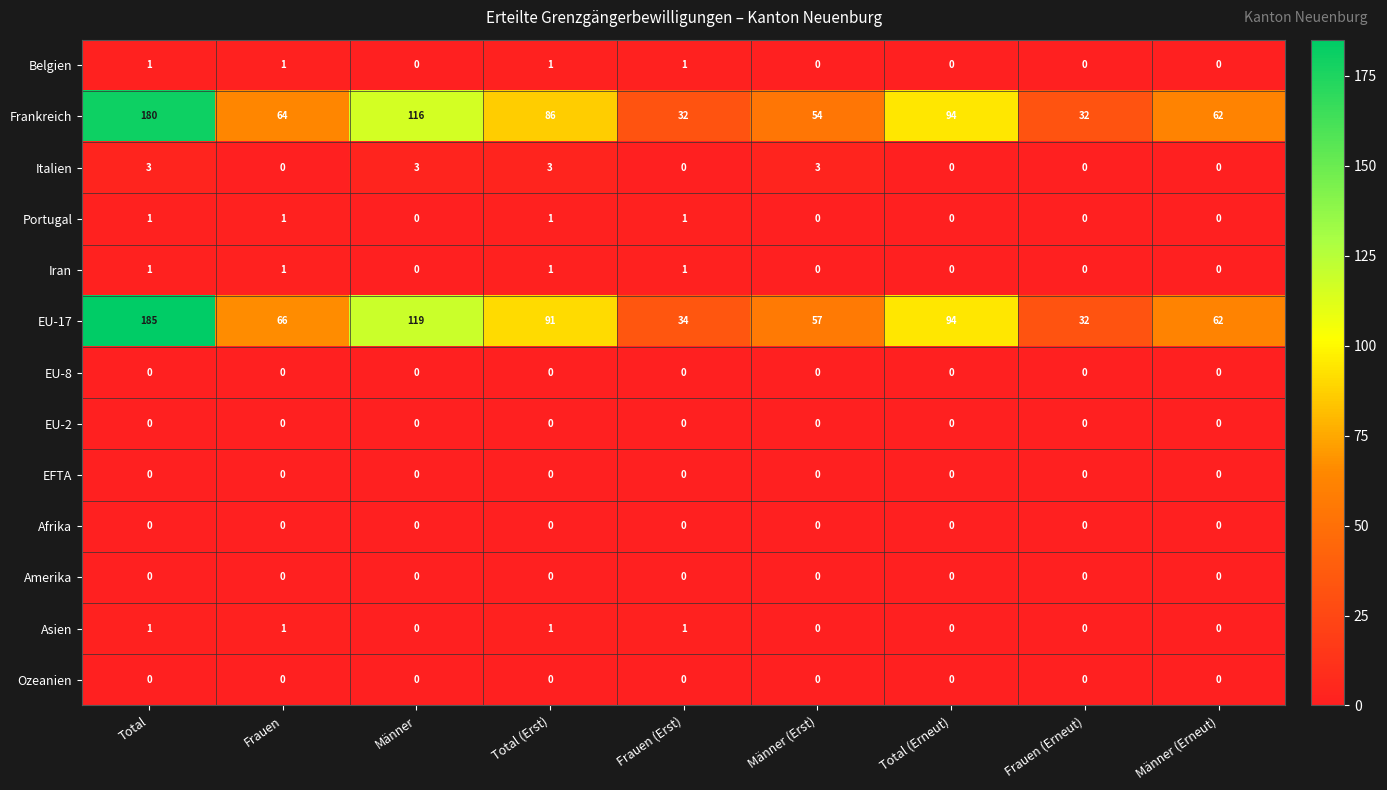

At how many categories does at least one series exceed 96?

2